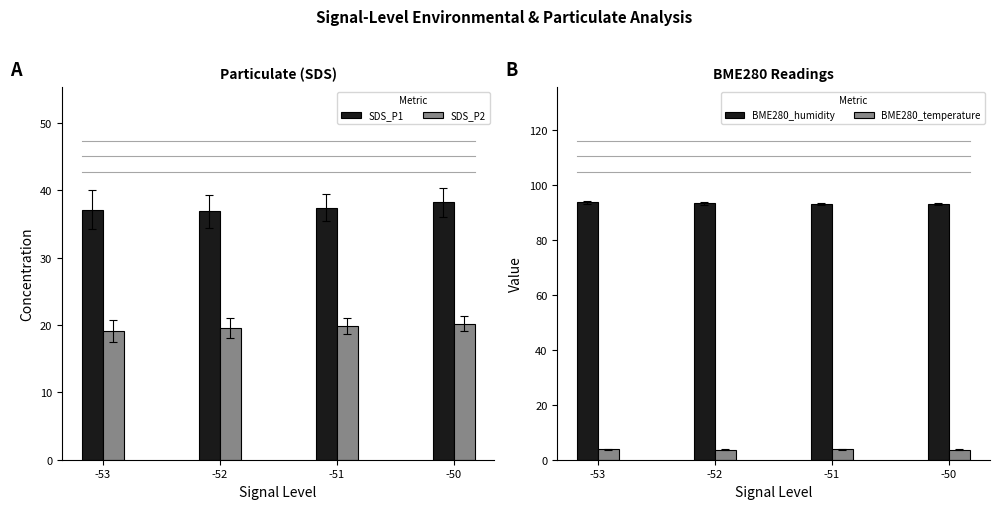

How many bars are there in total?

16